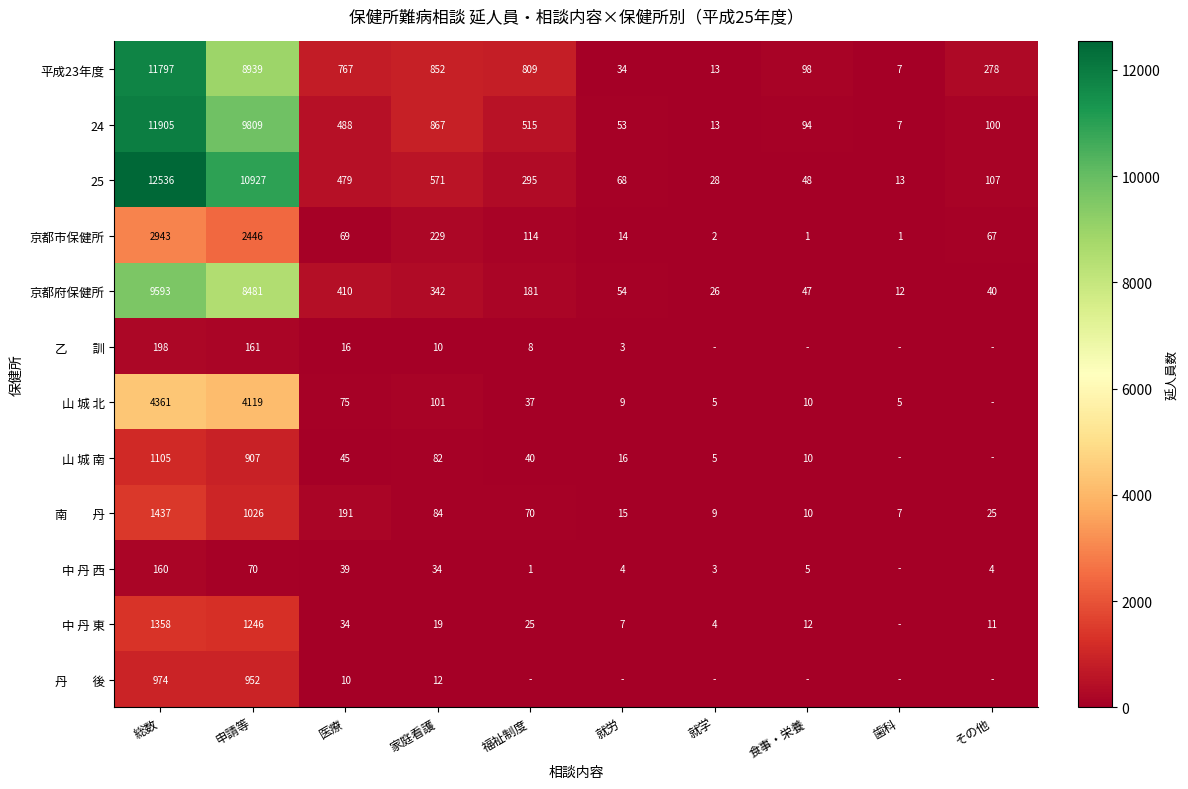

Which category has the lowest value in the 25 series?

歯科